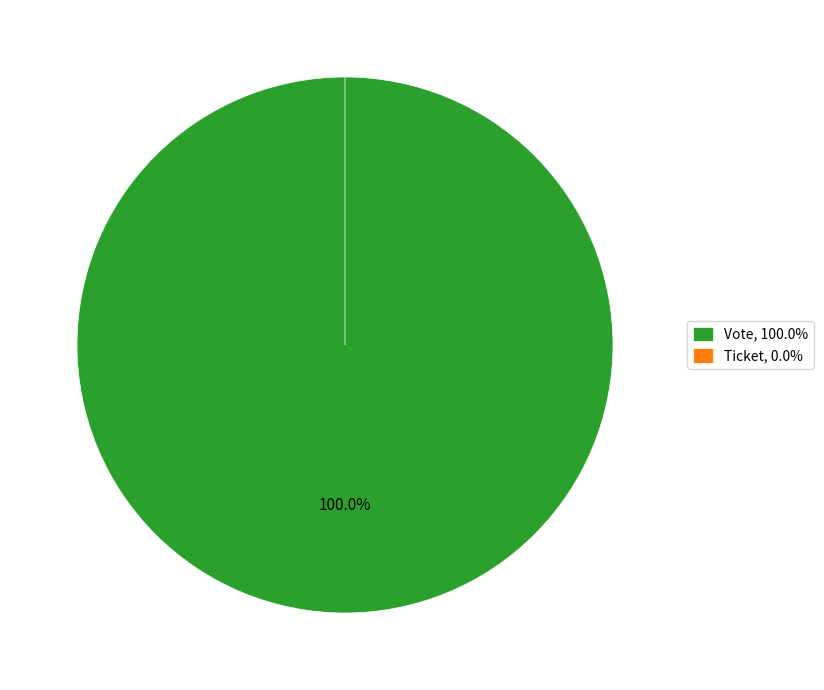

Which slice represents more than half of the pie?

Vote